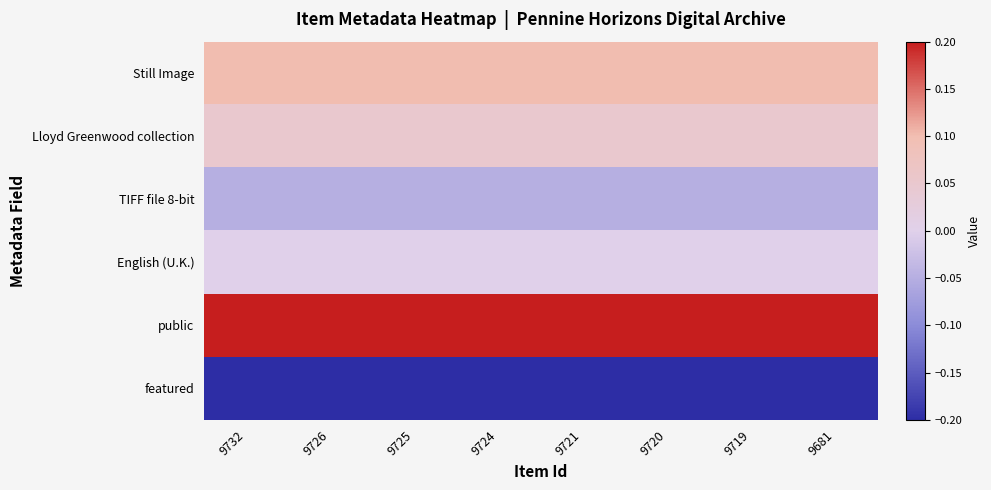

Rank the series at 9725 from highest to lowest value.

public, Still Image, Lloyd Greenwood collection, English (U.K.), TIFF file 8-bit, featured